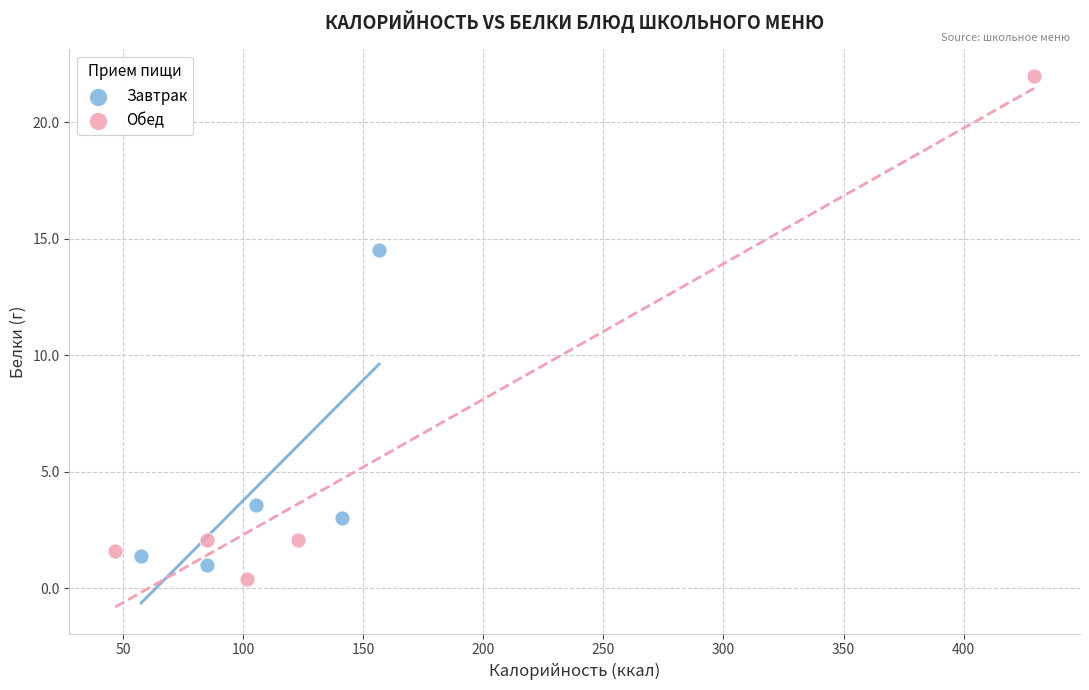

Which series has the largest Y range (max minus min)?

Обед